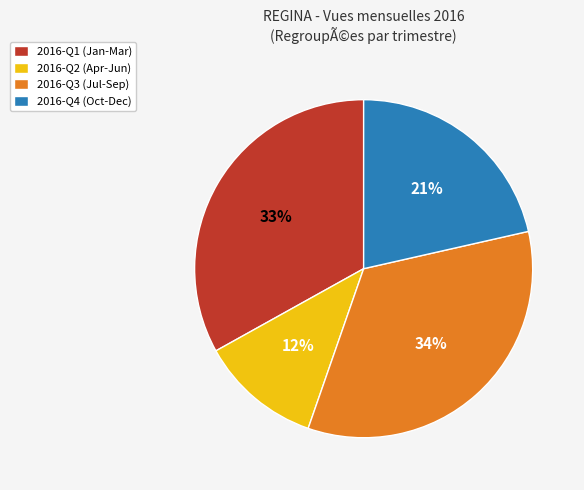

To the nearest percent, what is the difference between the largest and smallest slice percentages?

22%